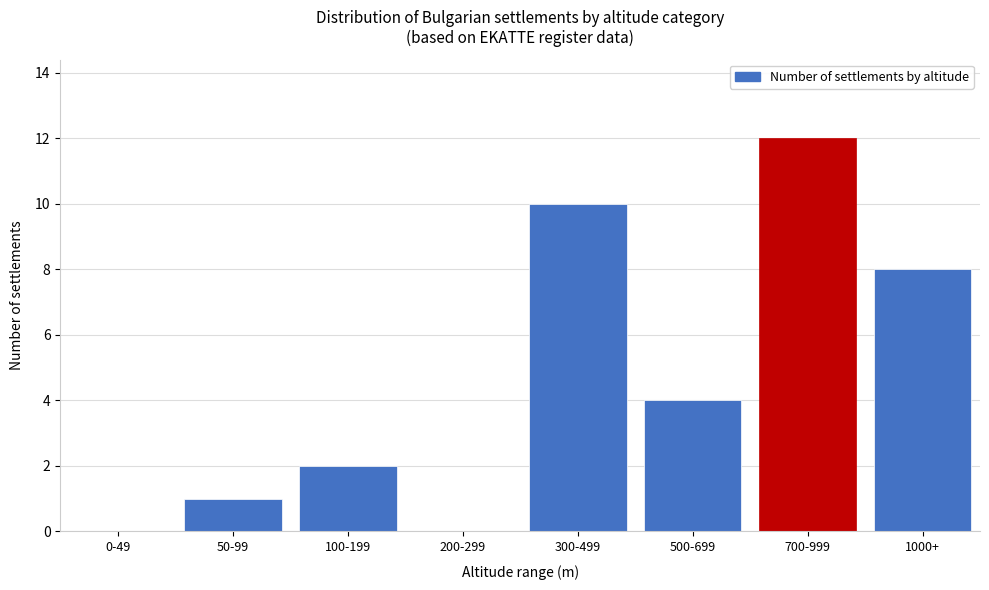

Reading right to left, what are all the values shown in this chart?

1000+=8	700-999=12	500-699=4	300-499=10	200-299=0	100-199=2	50-99=1	0-49=0